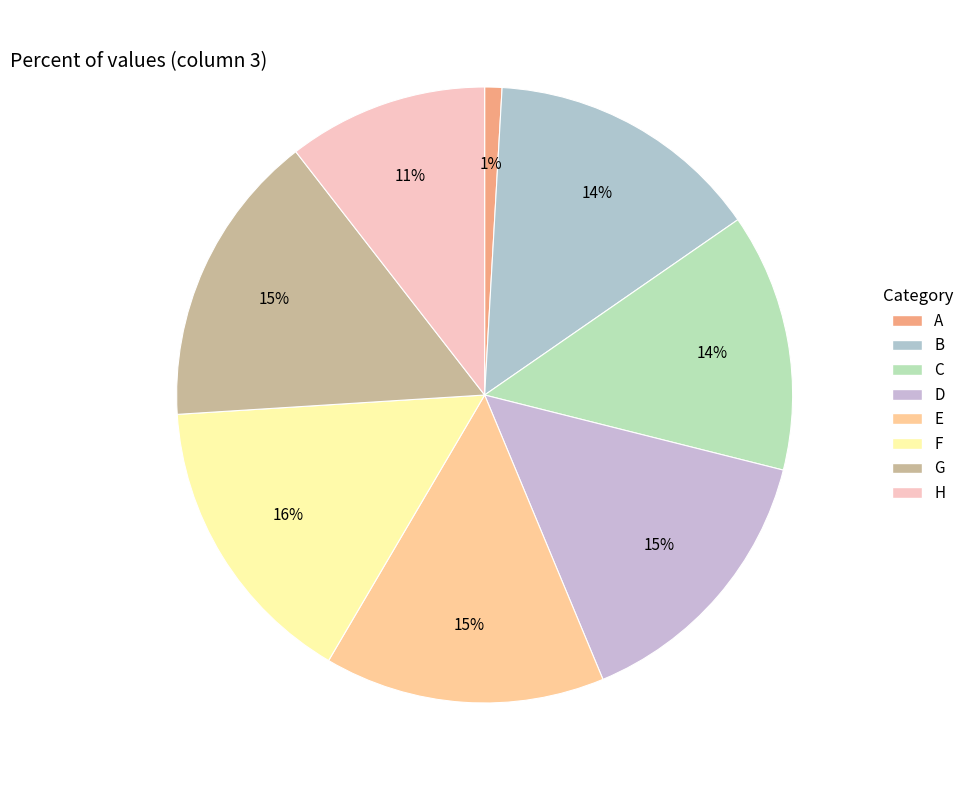

Is F the majority of the pie?

No